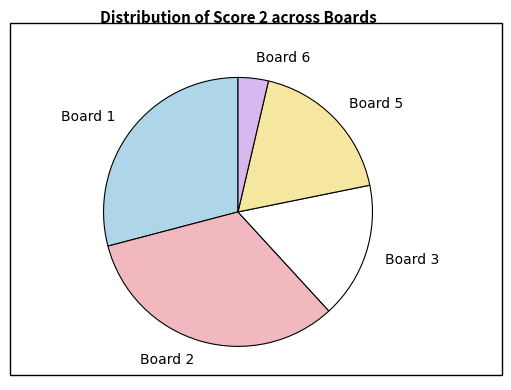

Which slice is the largest?

Board 2